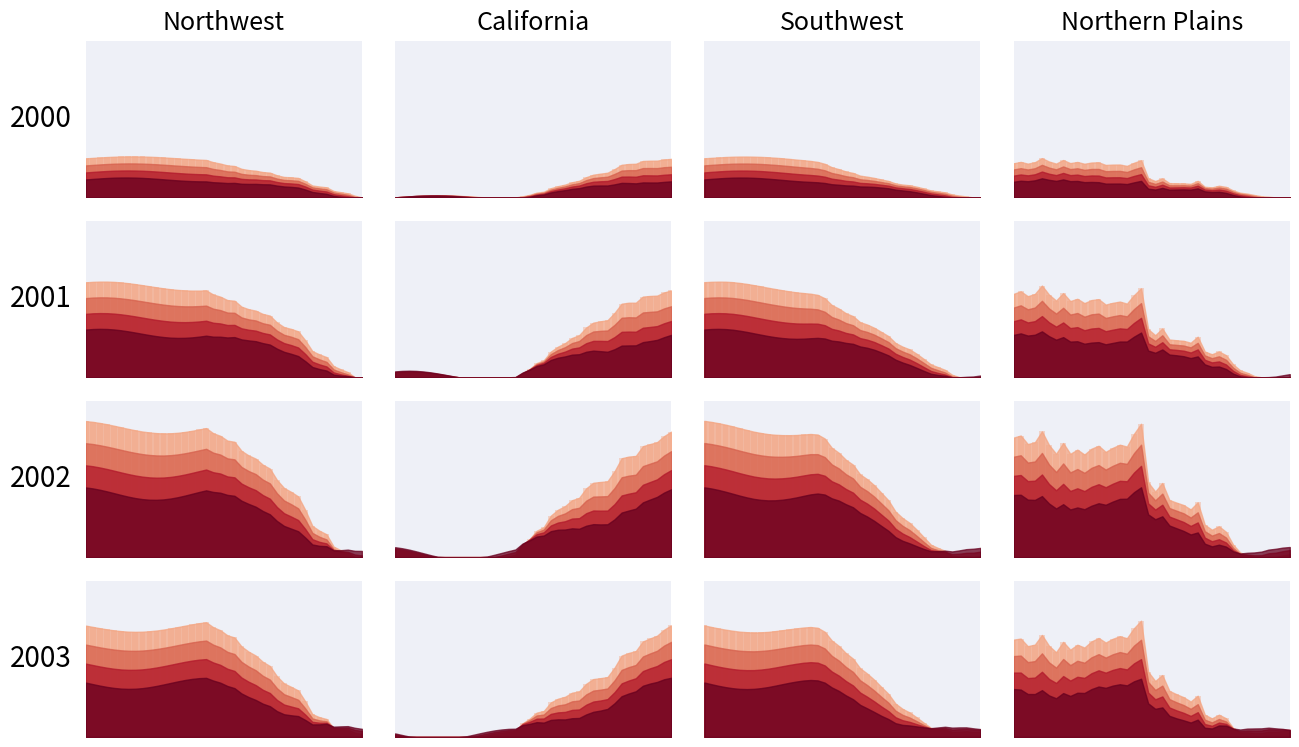

How many bars are there in total?

200